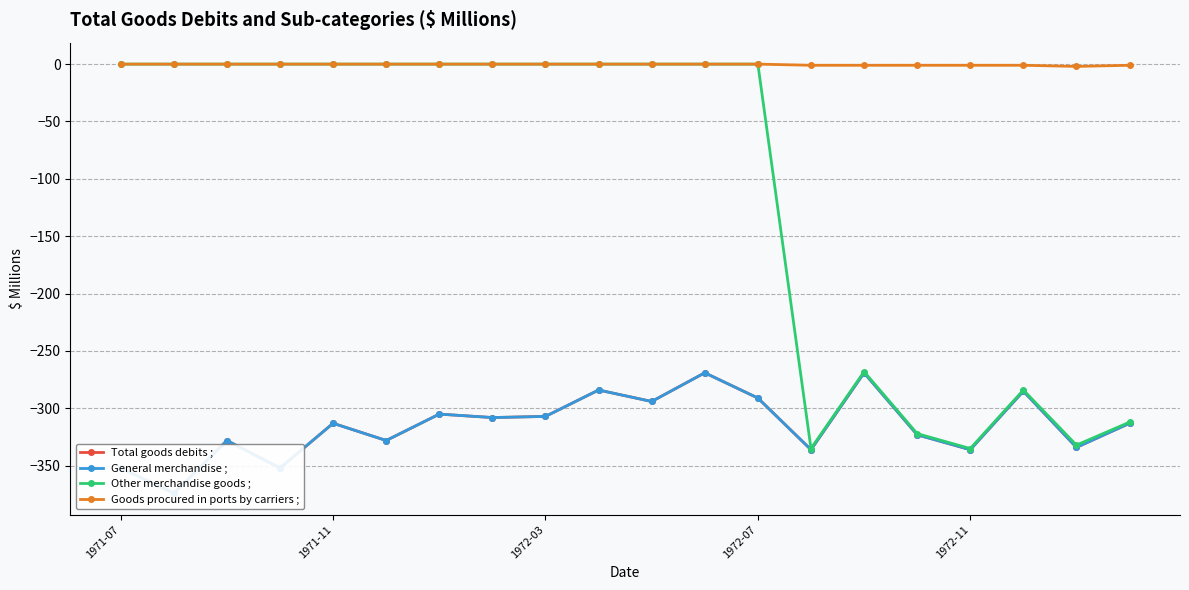

The Other merchandise goods ; series shows 0 at 1971-11. True or false?

True